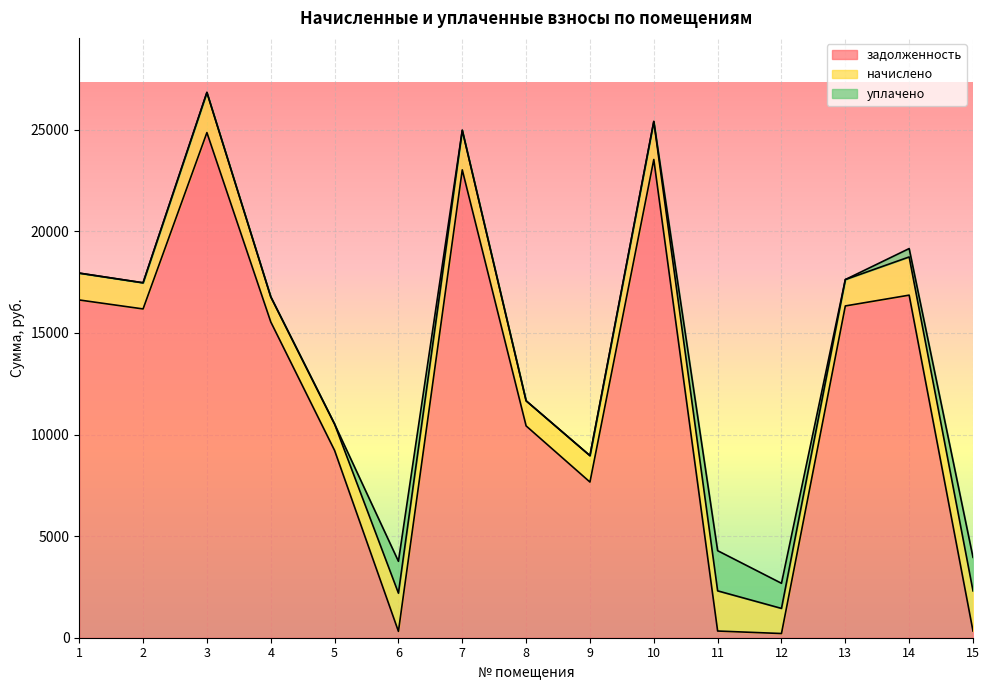

What is the approximate value of начислено at 9?

1298.7